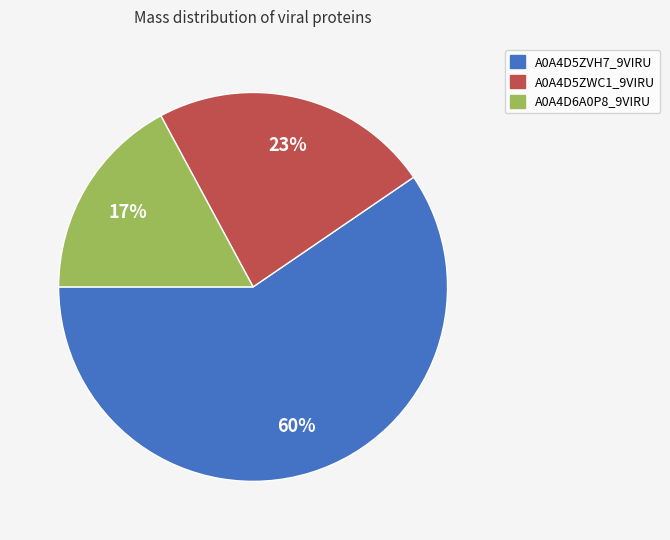

What percentage is the A0A4D5ZWC1_9VIRU slice, to the nearest percent?

23%